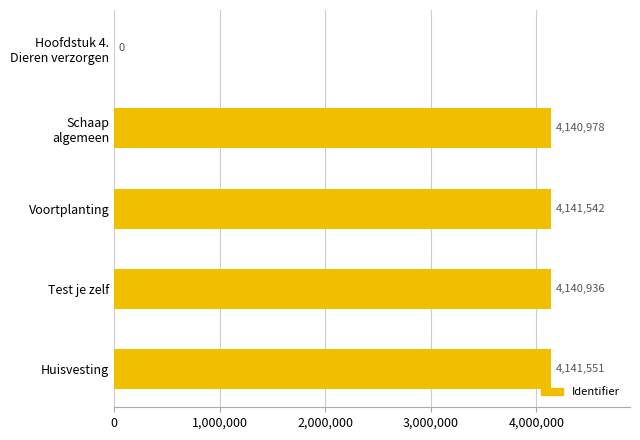

Is it true that the value at Voortplanting is 6208679?

False